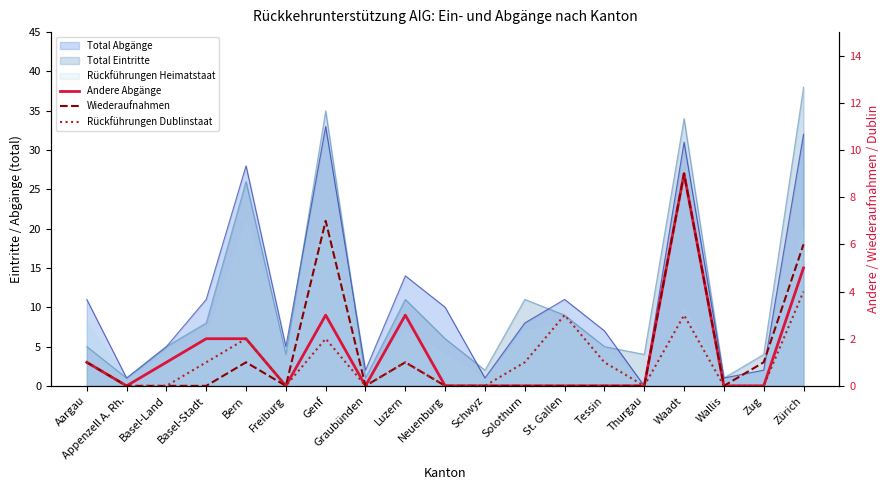

How many categories are shown in the chart?

19